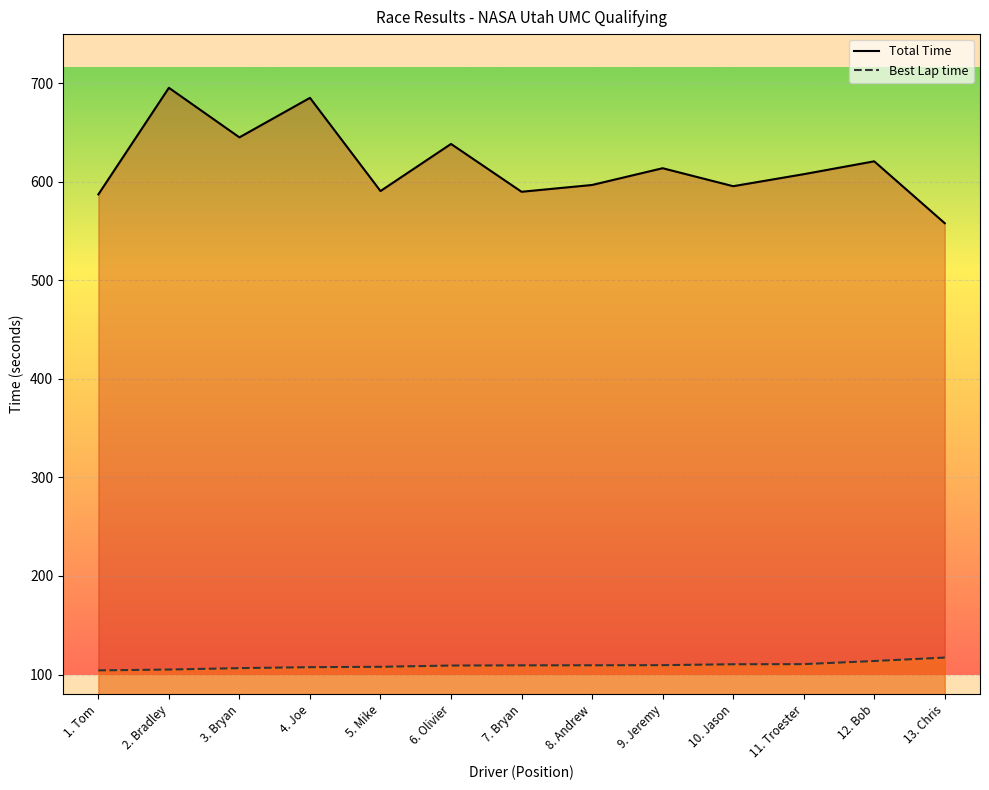

Is the value of Best Lap time at 4. Joe greater than the value of Total Time at 6. Olivier?

No